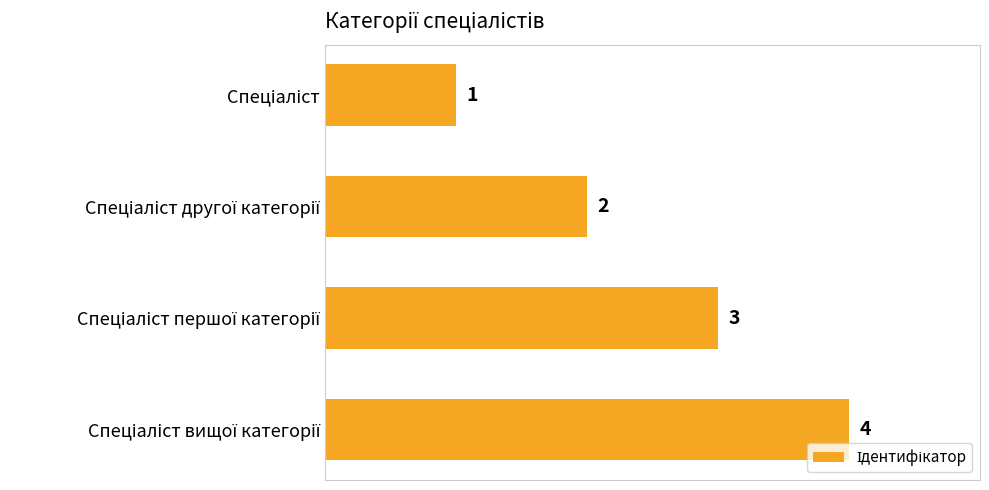

Count the values in the range 2 to 4.

3